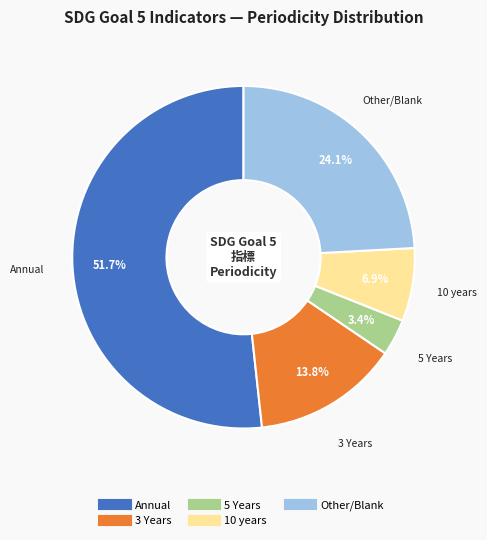

Is there any slice that represents more than half of the pie?

Yes